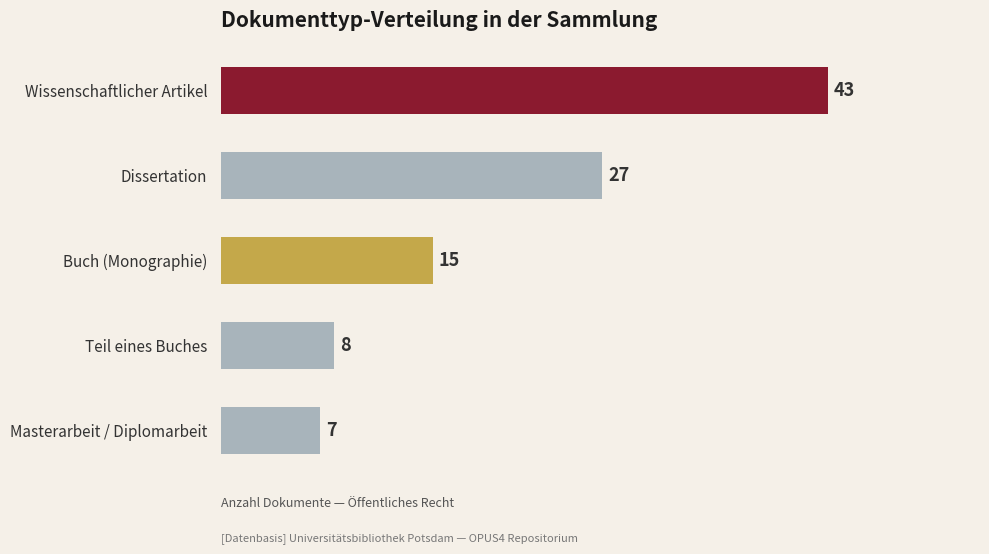

Does the chart contain stacked bars?

No